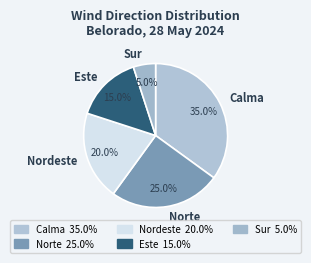

Which has a higher value, Nordeste or Calma?

Calma